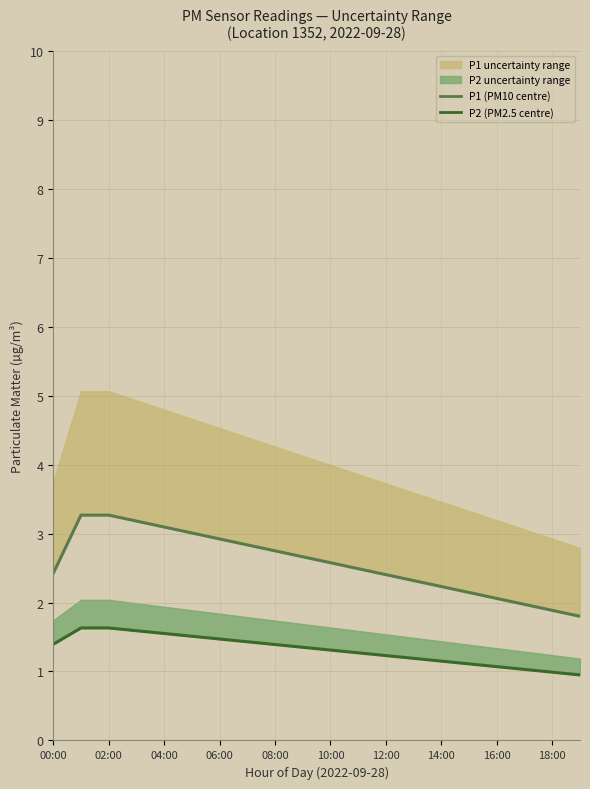

True or false: P2 (PM2.5 mean) and P1 (PM10 mean) cross at least once.

False